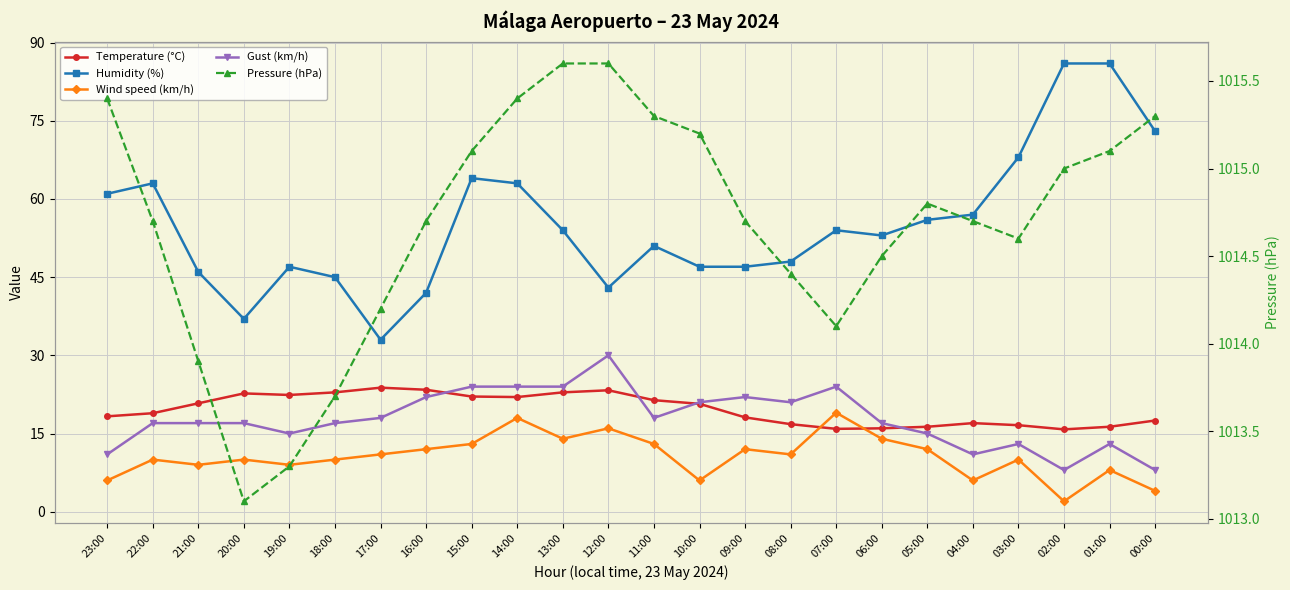

What is the maximum value for Gust (km/h)?

30.0